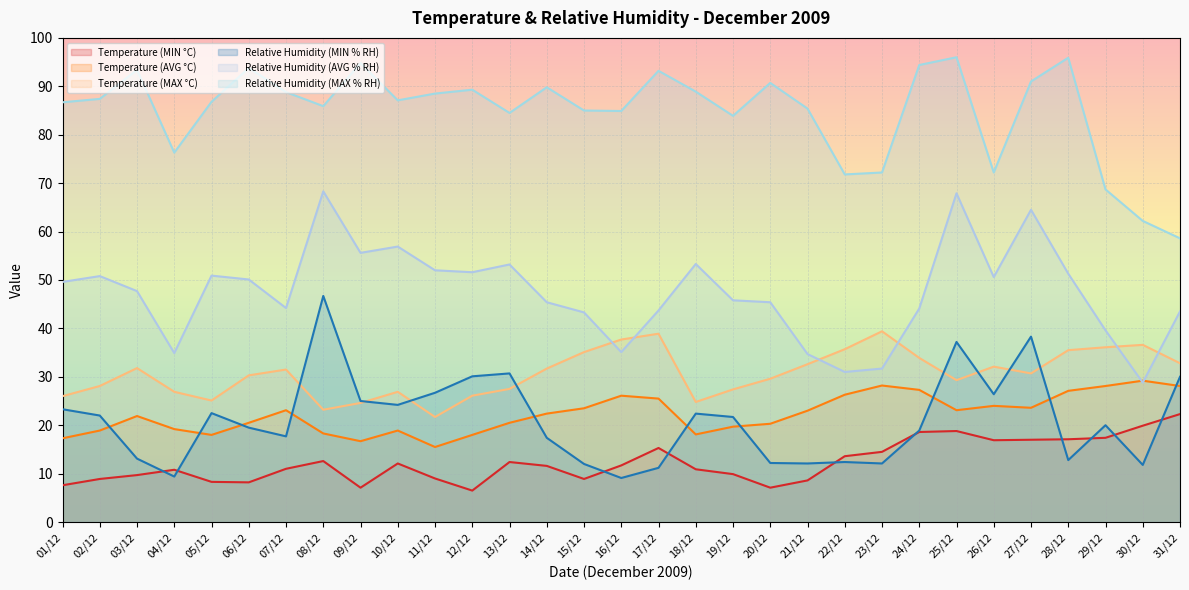

At which label does Temperature (MIN °C) reach its peak?

31/12